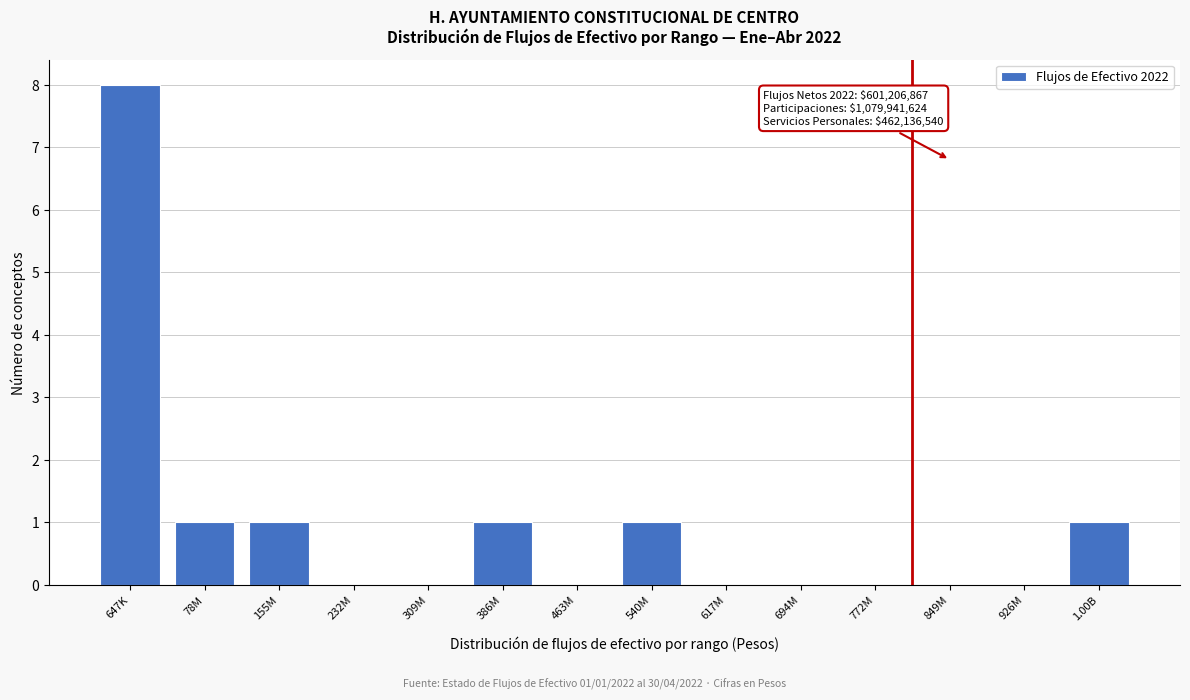

Reading left to right, transcribe all the data shown in this chart.

647K=8	78M=1	155M=1	232M=0	309M=0	386M=1	463M=0	540M=1	617M=0	694M=0	772M=0	849M=0	926M=0	1.00B=1